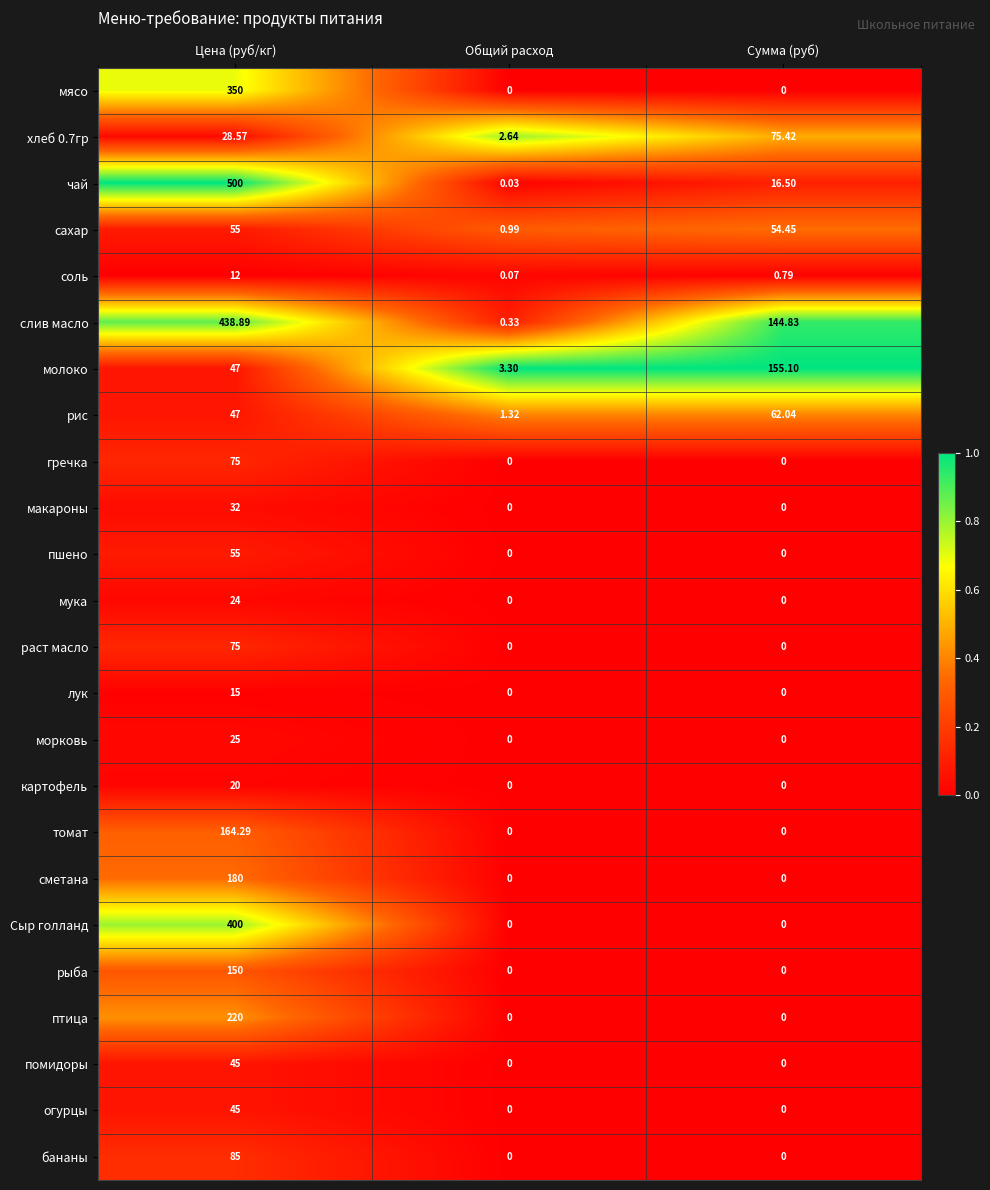

How many series are shown in this chart?

24